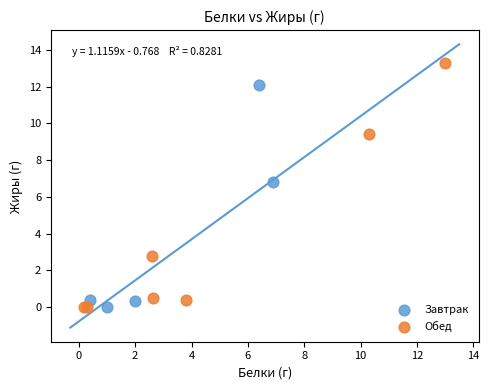

Which series contains the highest Y value?

Обед